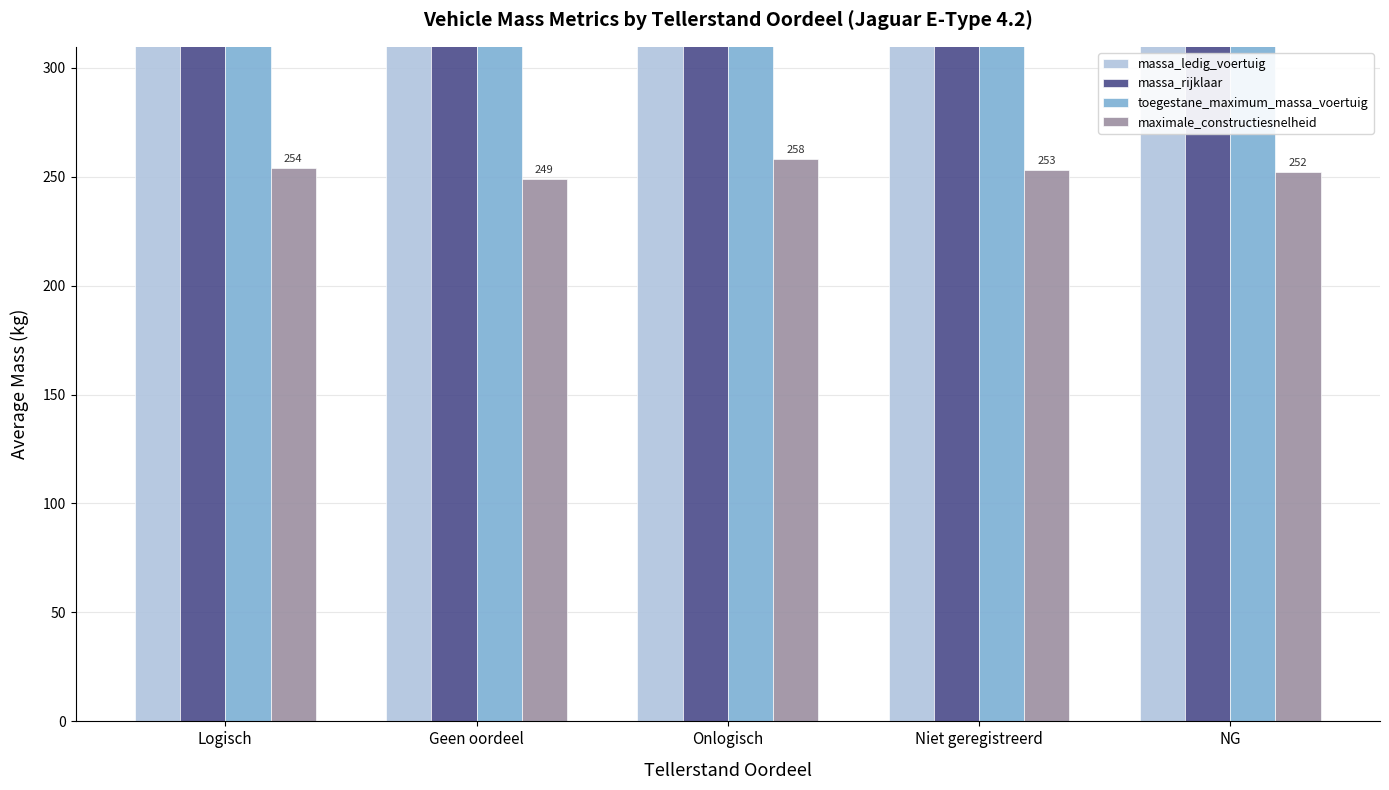

Which series has the largest total across all categories?

toegestane_maximum_massa_voertuig